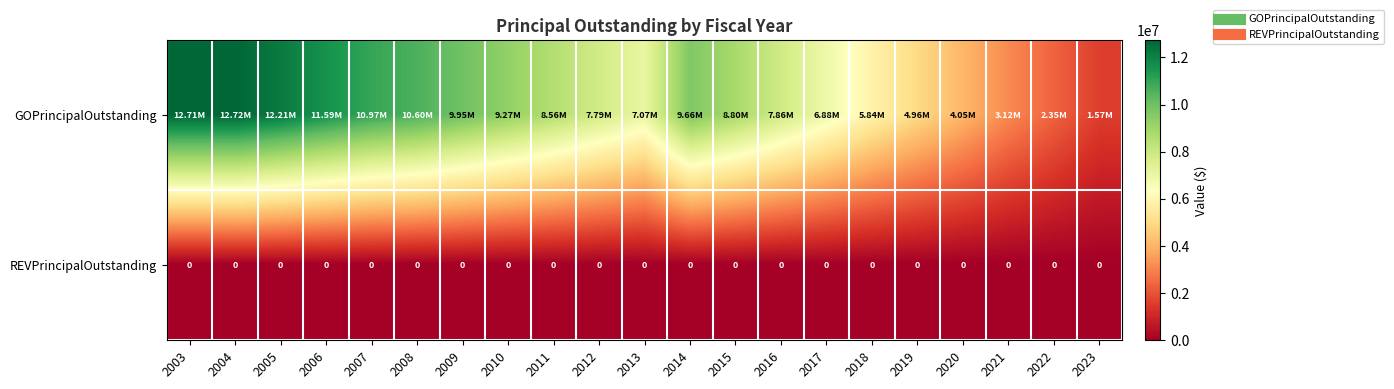

At how many categories does at least one series exceed 10534188?

6